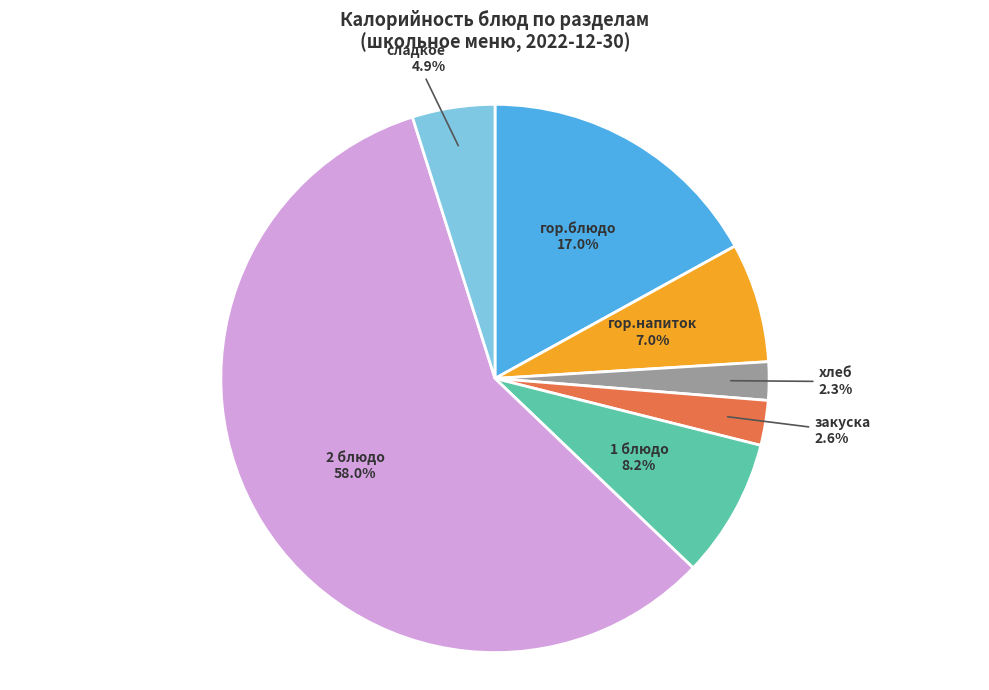

Between гор.напиток and 2 блюдо, which is larger?

2 блюдо